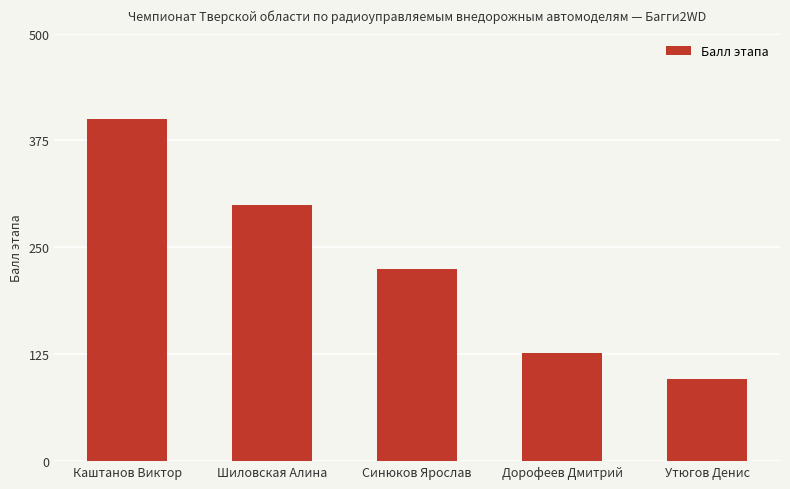

Reading left to right, list all the values displayed in this chart.

Каштанов Виктор=400	Шиловская Алина=300	Синюков Ярослав=225	Дорофеев Дмитрий=127	Утюгов Денис=96